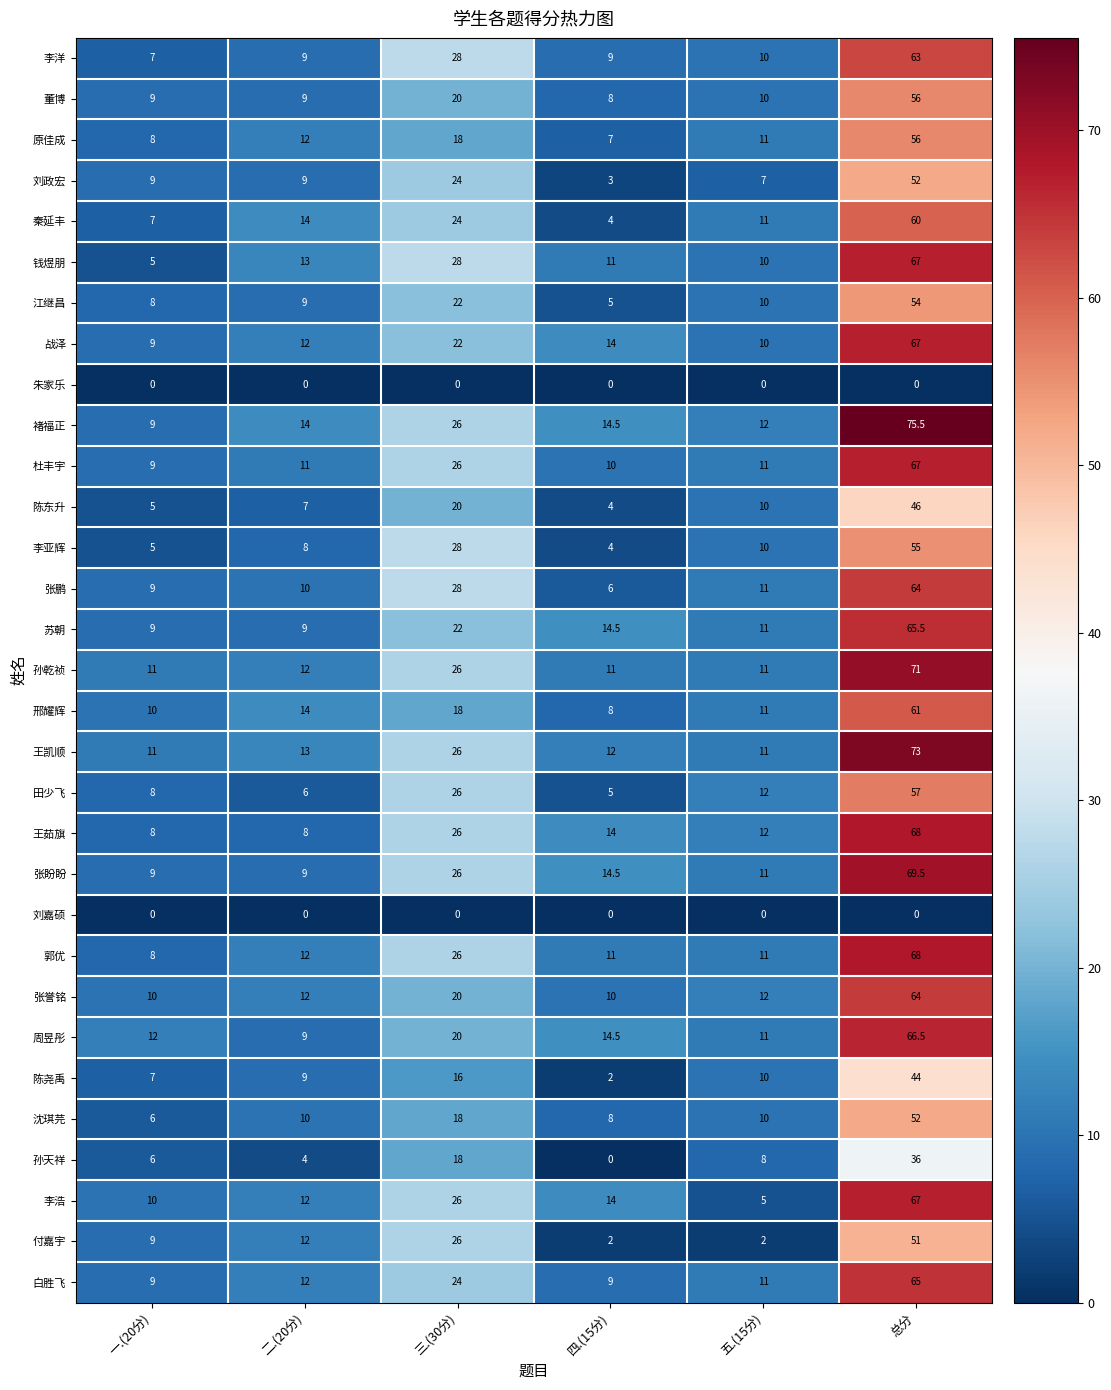

The 钱煜朋 series shows 18.4 at 二.(20分). True or false?

False